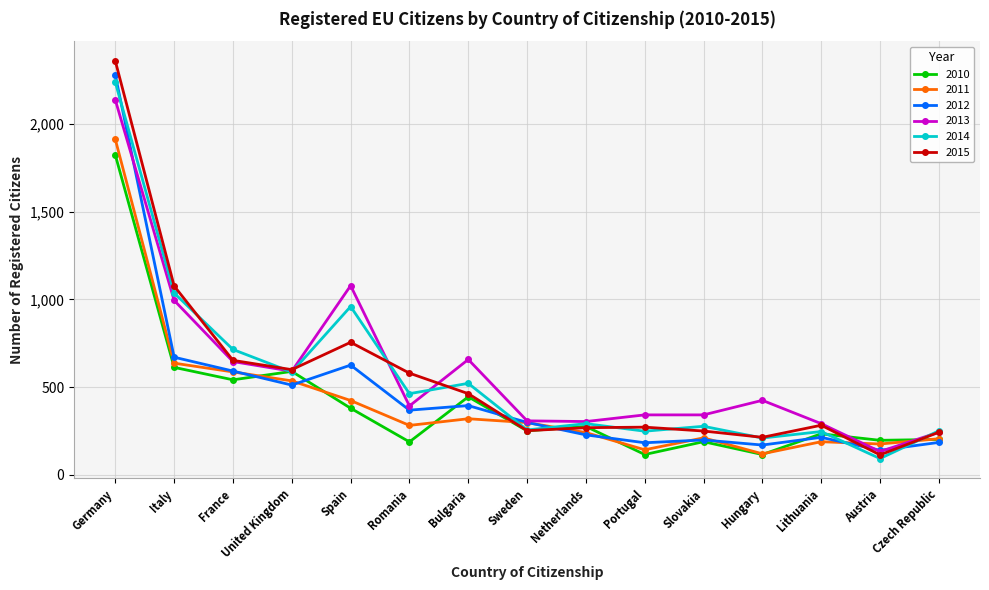

How many series are shown in this chart?

6